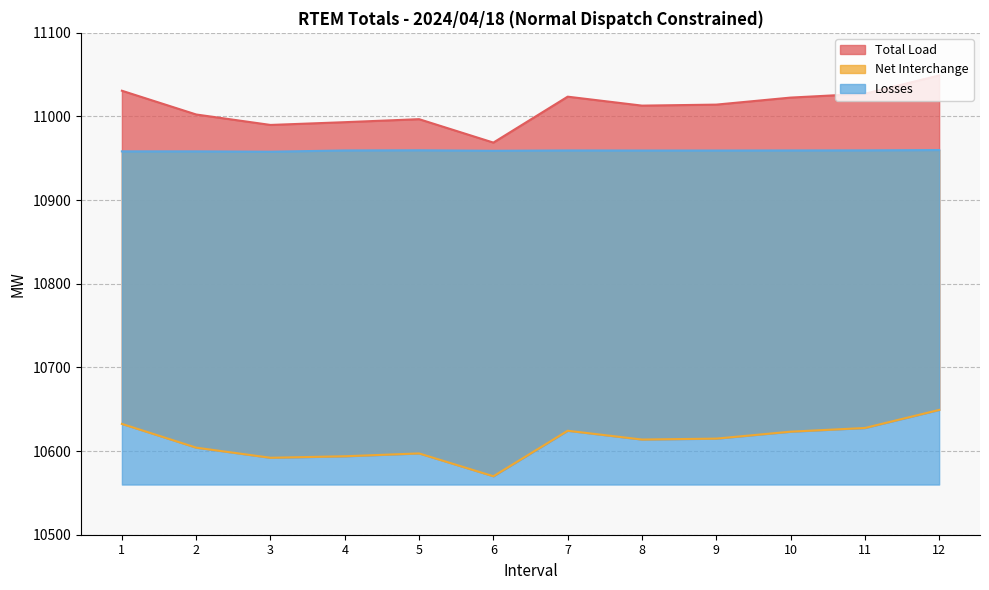

At how many categories does at least one series exceed 10720?

12